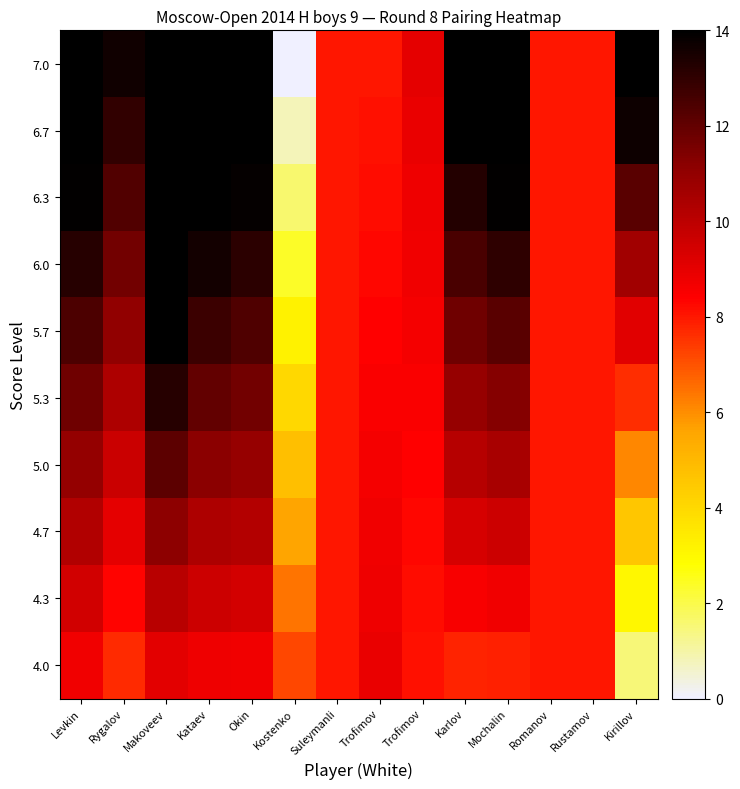

Count the number of categories in the chart.

14